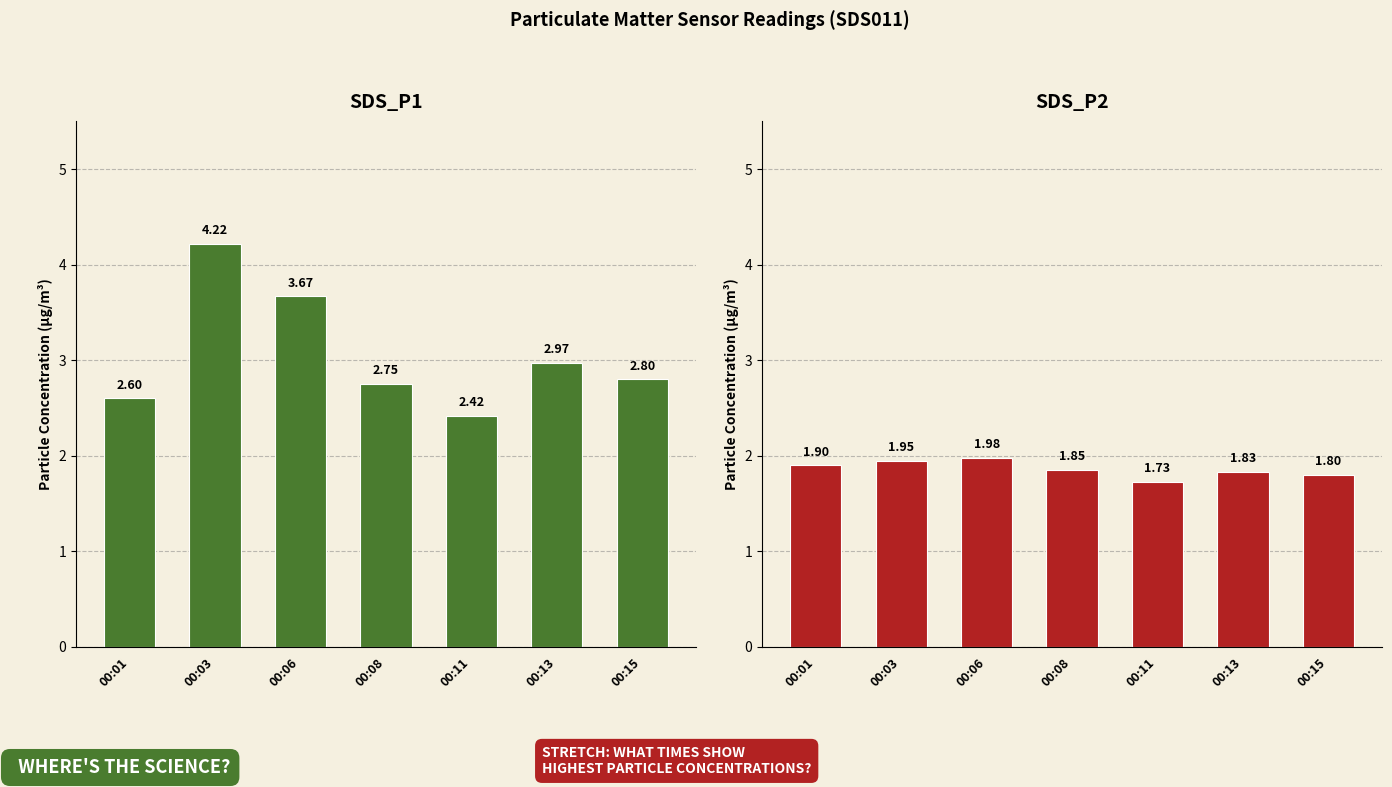

Between 00:11 and 00:15, which is larger?

00:15